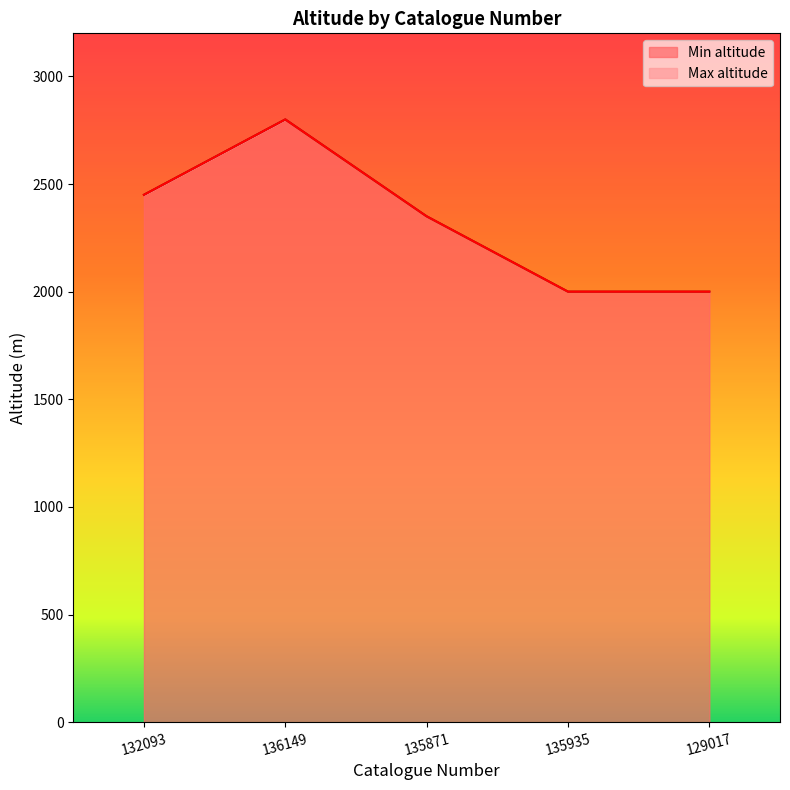

Where is Min altitude nearest to the value 2400?

132093